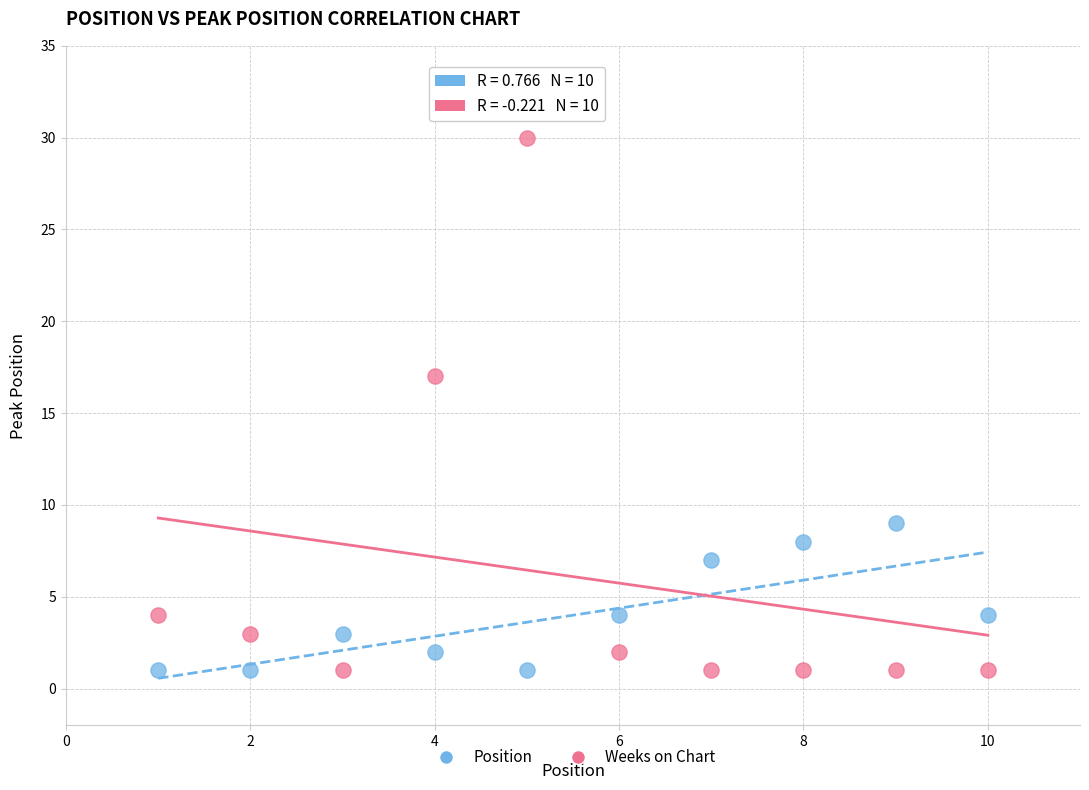

Which series has the largest Y range (max minus min)?

Weeks on Chart